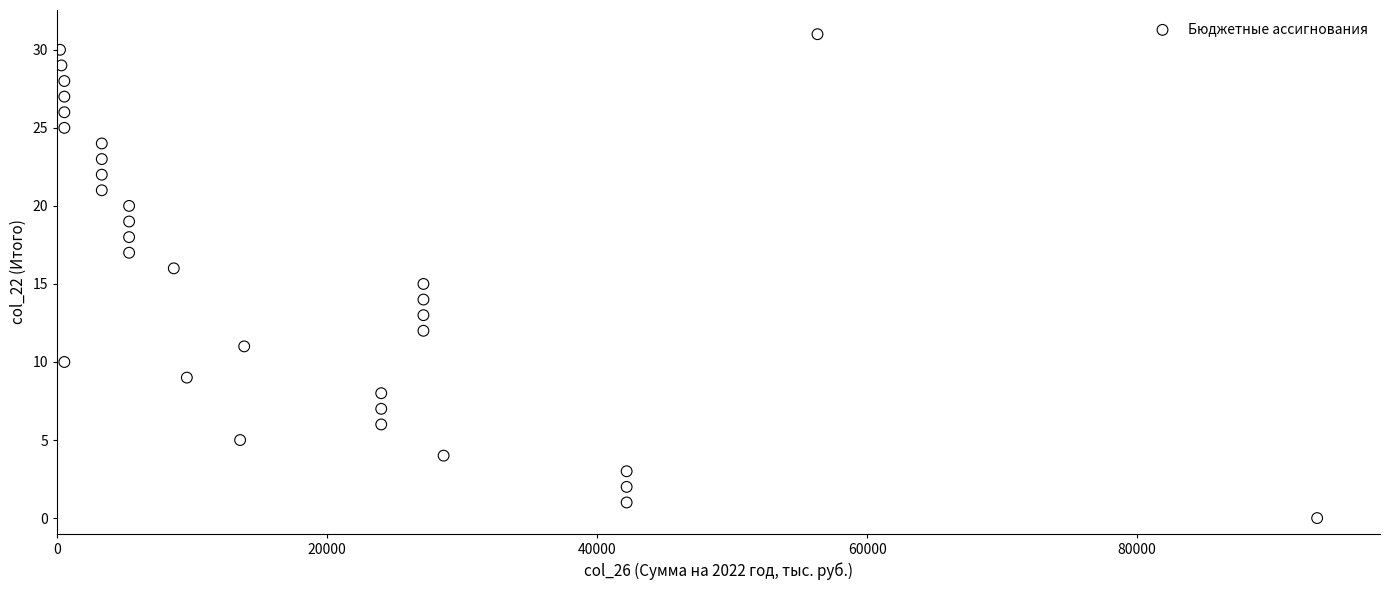

What is the range of Y values (max minus min)?

31